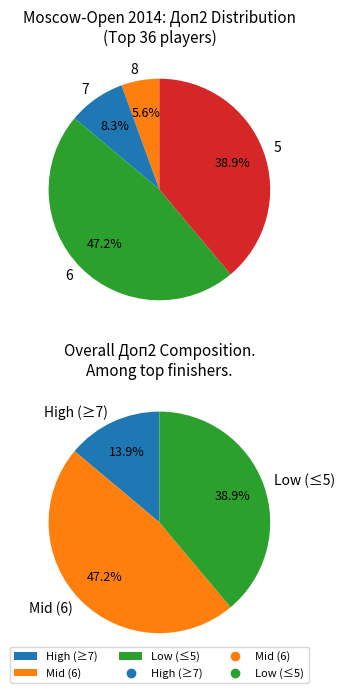

Does 8 account for over 50% of the chart?

No